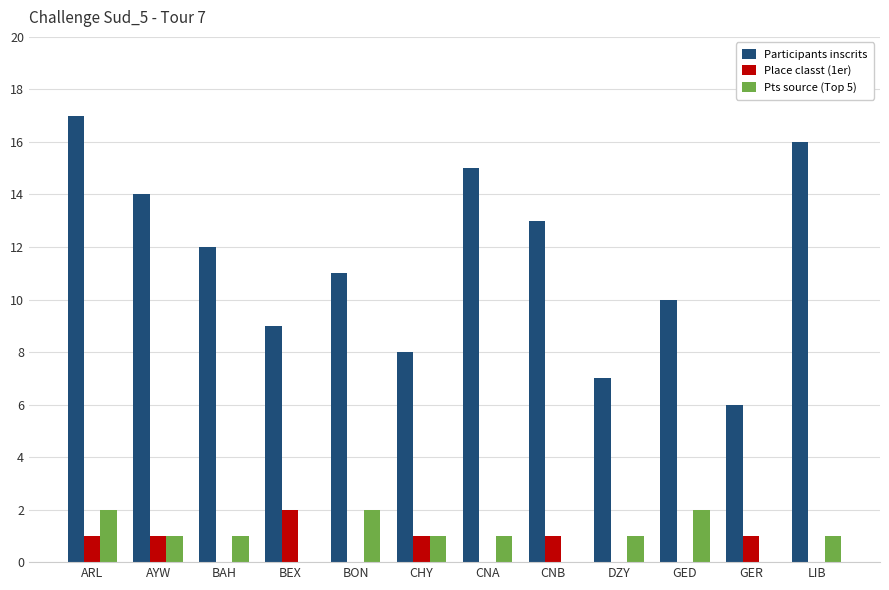

What is the sum of all Participants inscrits values?

138